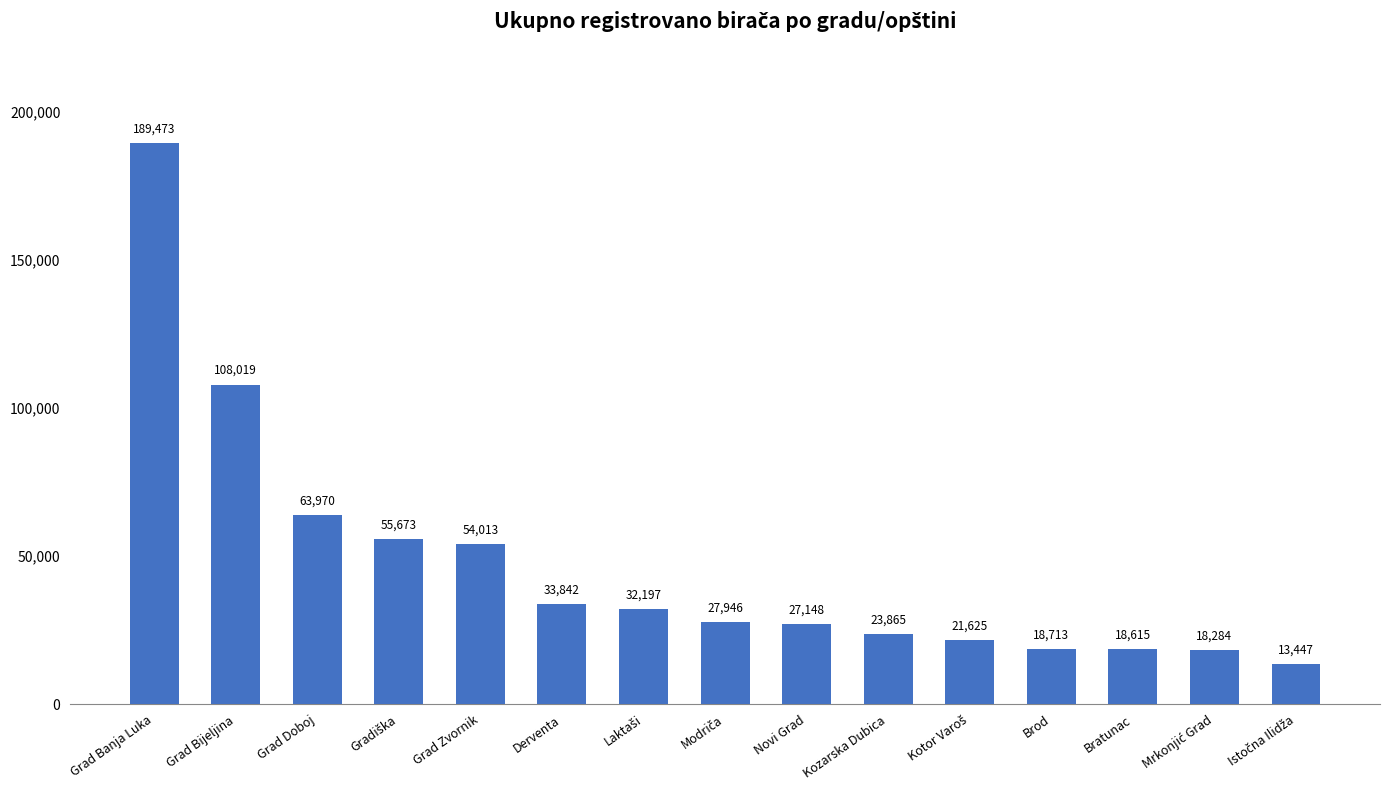

What is the value of the 11th bar from the left?

21625